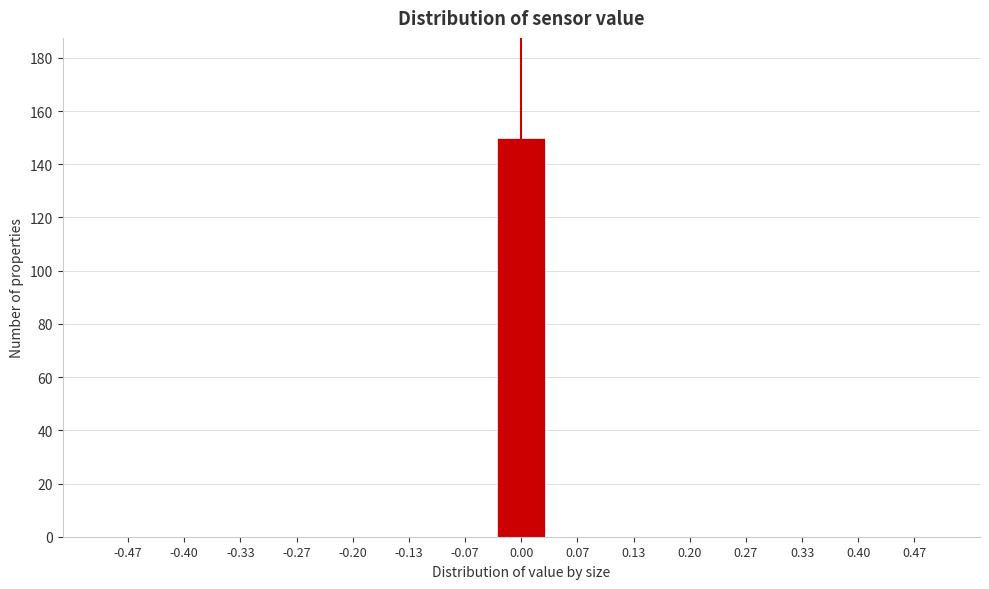

Reading left to right, what are all the values shown in this chart?

-0.47=0	-0.40=0	-0.33=0	-0.27=0	-0.20=0	-0.13=0	-0.07=0	0.00=150	0.07=0	0.13=0	0.20=0	0.27=0	0.33=0	0.40=0	0.47=0